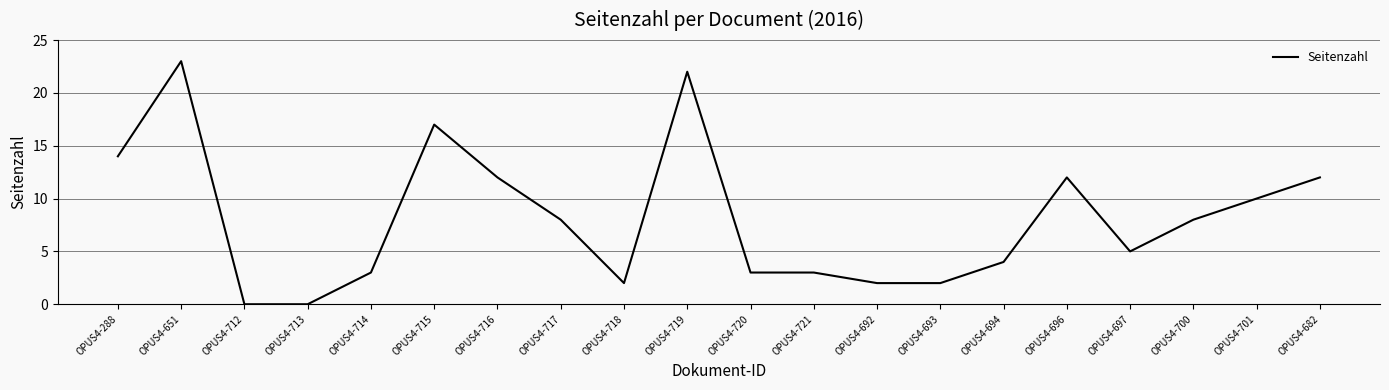

How many series are shown in this chart?

1